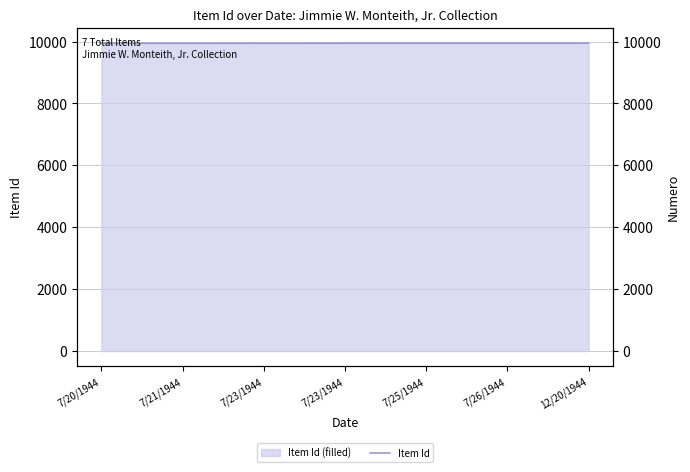

List the labels in order of value, largest first.

12/20/1944, 7/26/1944, 7/25/1944, 7/23/1944, 7/23/1944, 7/21/1944, 7/20/1944